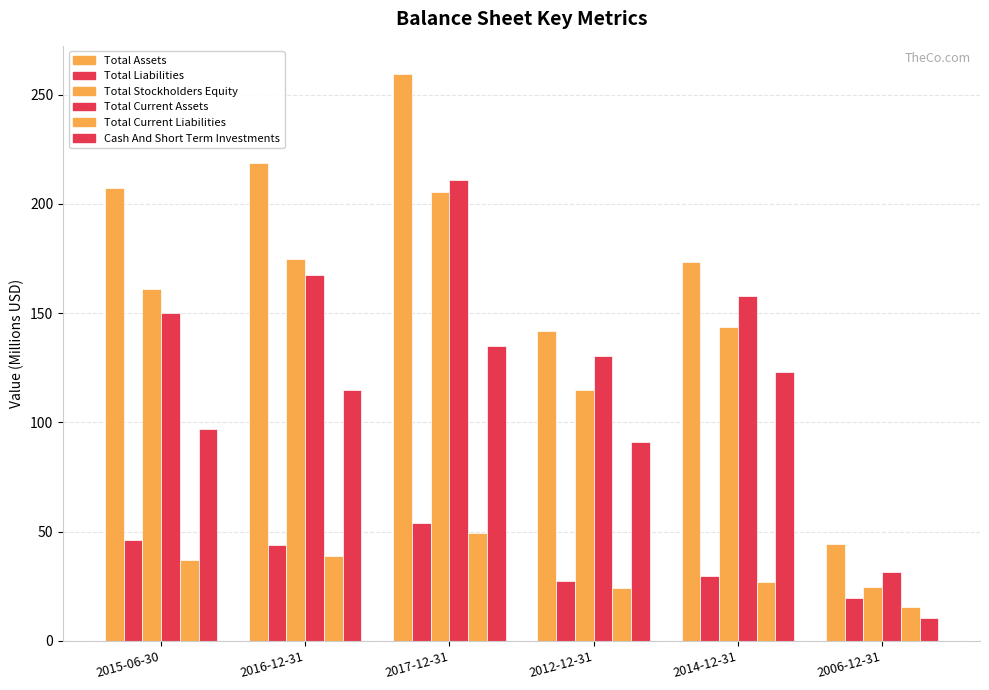

At 2015-06-30, list the series in order from largest to smallest.

Total Assets, Total Stockholders Equity, Total Current Assets, Cash And Short Term Investments, Total Liabilities, Total Current Liabilities